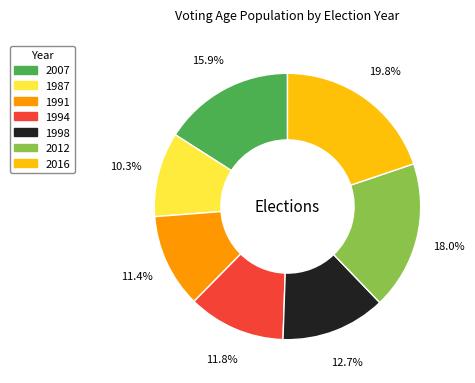

Between 1987 and 2016, which is larger?

2016